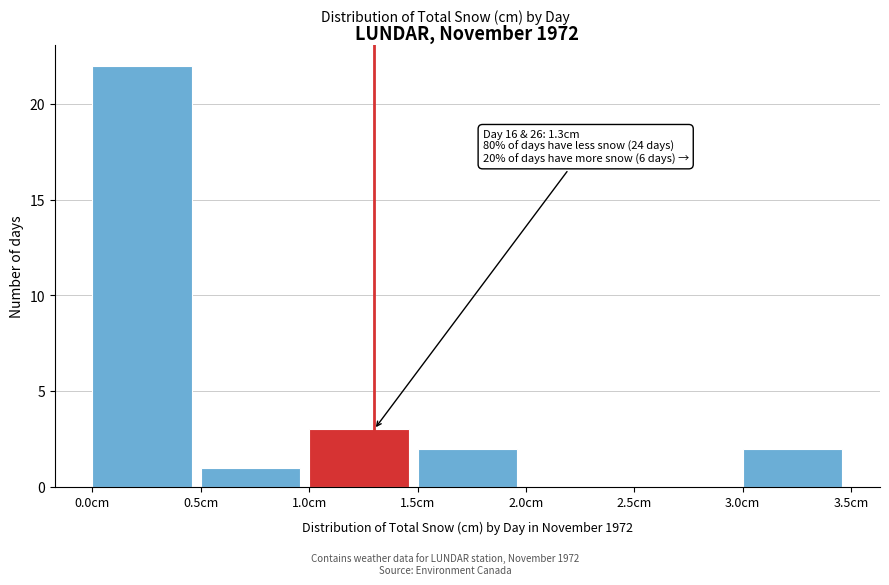

Which range on the x-axis has the tallest bar?

0.0 to 0.5